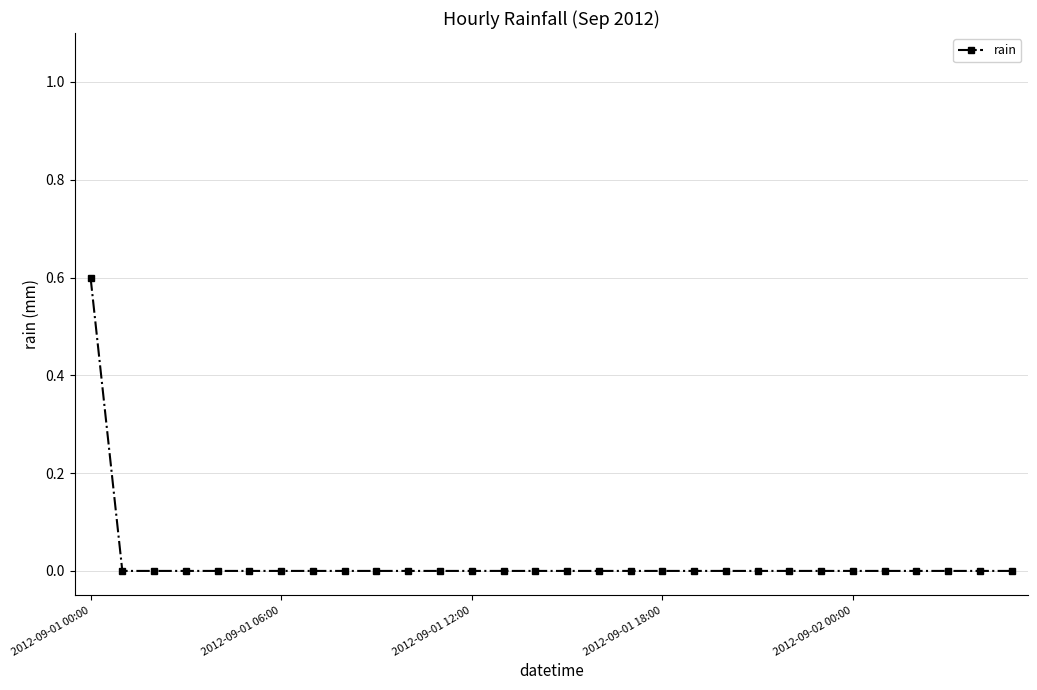

Count the values in the range 0 to 1.

30